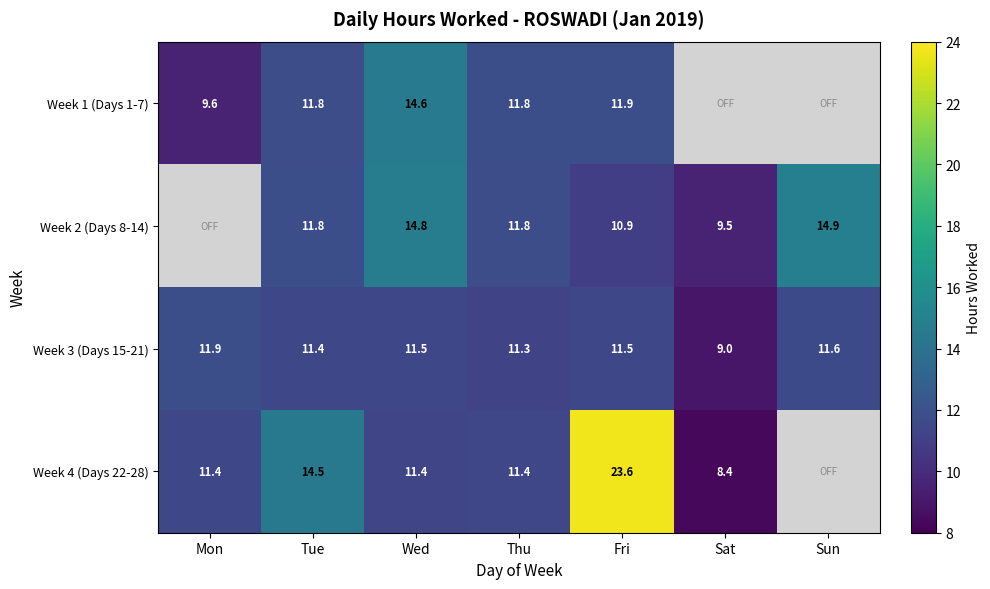

What is the total value across all series at Fri?

57.9